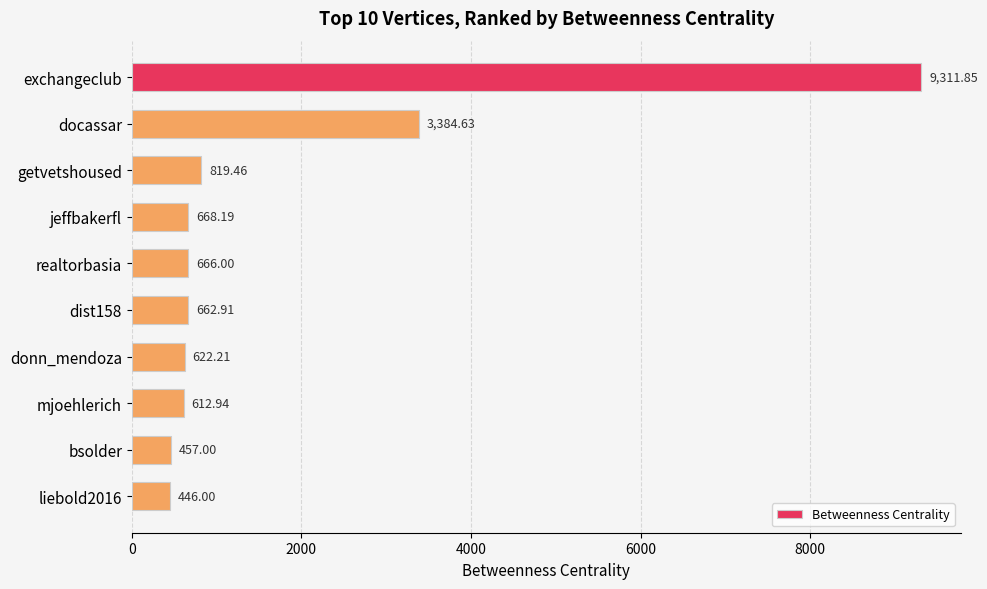

What is the label of the 7th bar from the top?

donn_mendoza